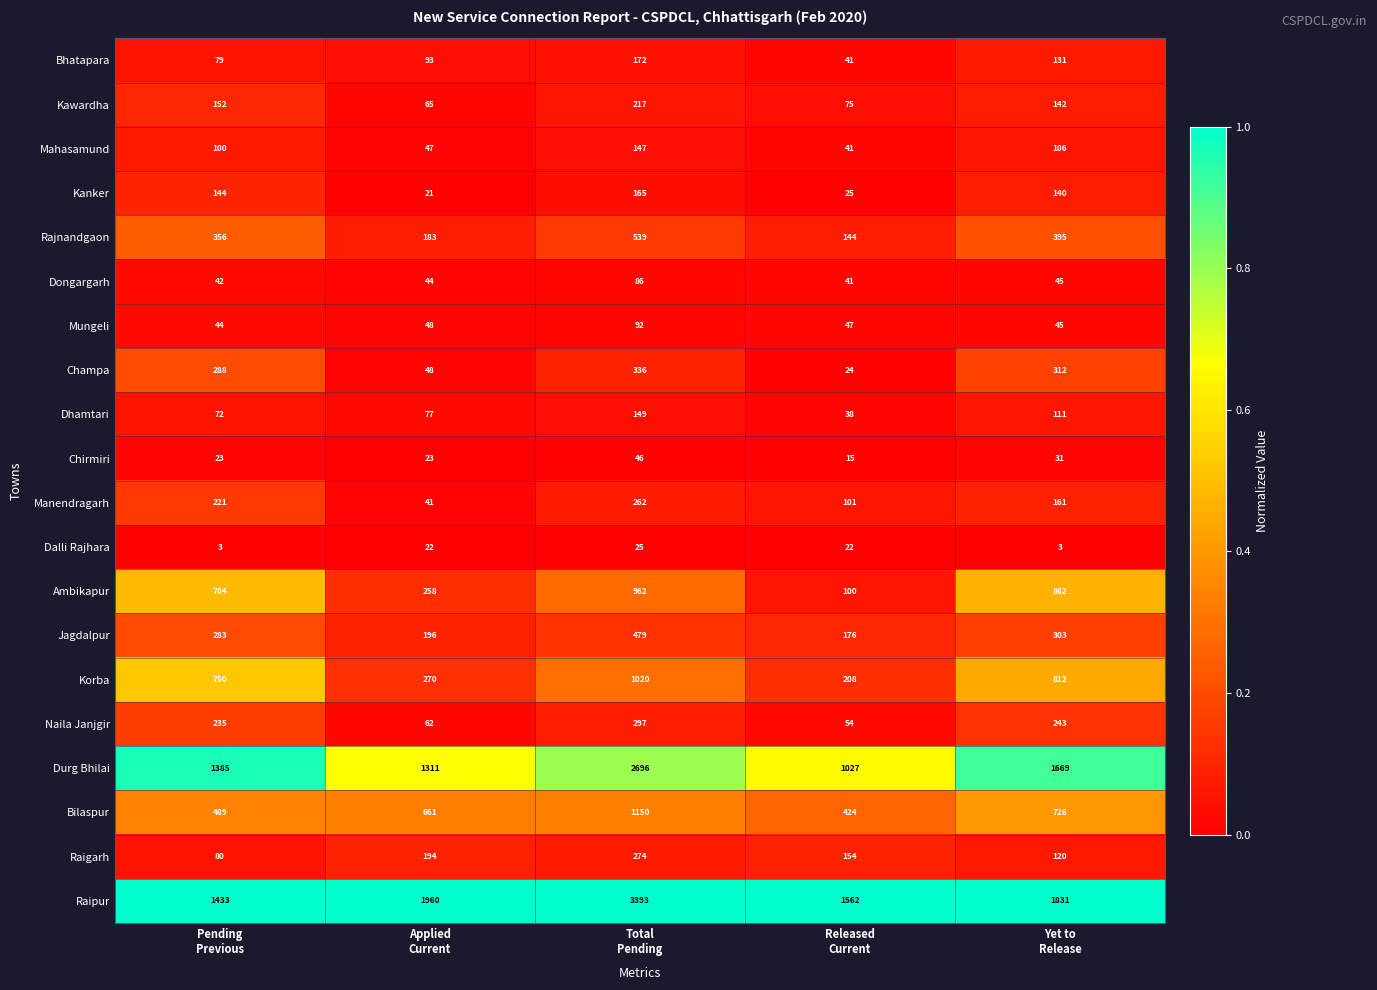

What is the difference between the second highest and second lowest values in the Kawardha series?

77